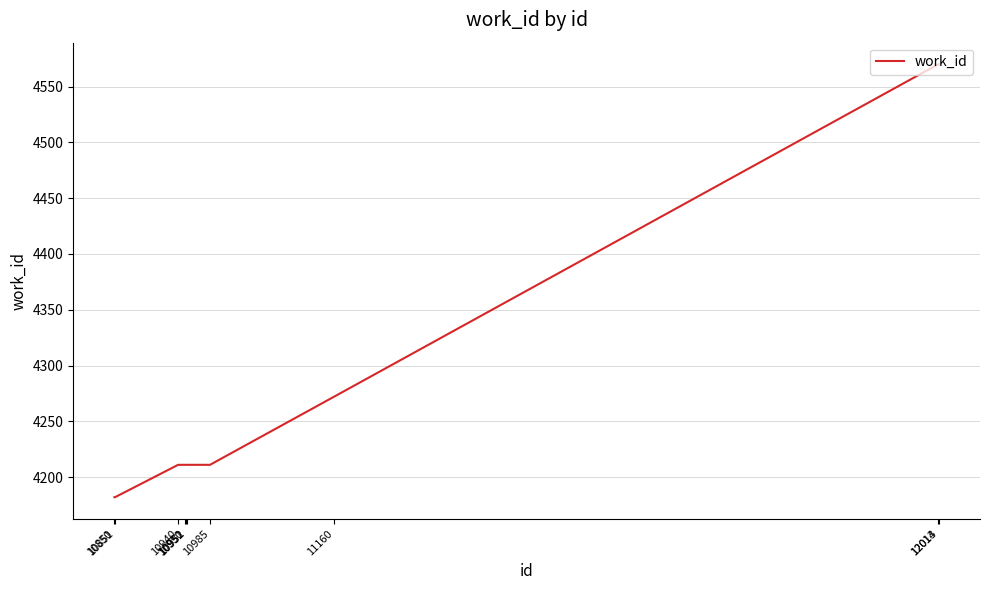

What is the difference between the maximum and minimum values?

388